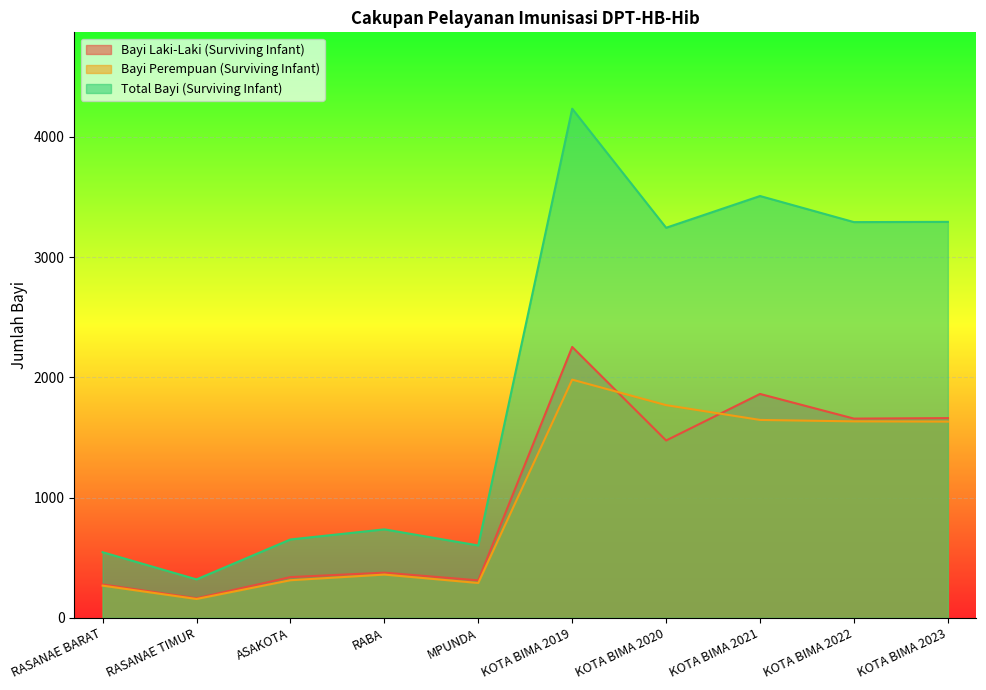

List the labels in order of Bayi Laki-Laki (Surviving Infant) value, smallest first.

RASANAE TIMUR, RASANAE BARAT, MPUNDA, ASAKOTA, RABA, KOTA BIMA 2020, KOTA BIMA 2022, KOTA BIMA 2023, KOTA BIMA 2021, KOTA BIMA 2019